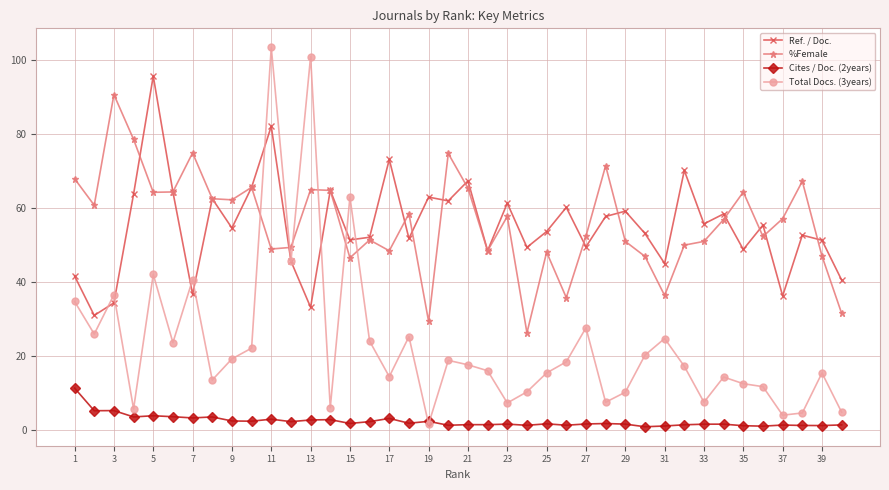

True or false: Ref. / Doc. and Cites / Doc. (2years) cross at least once.

False